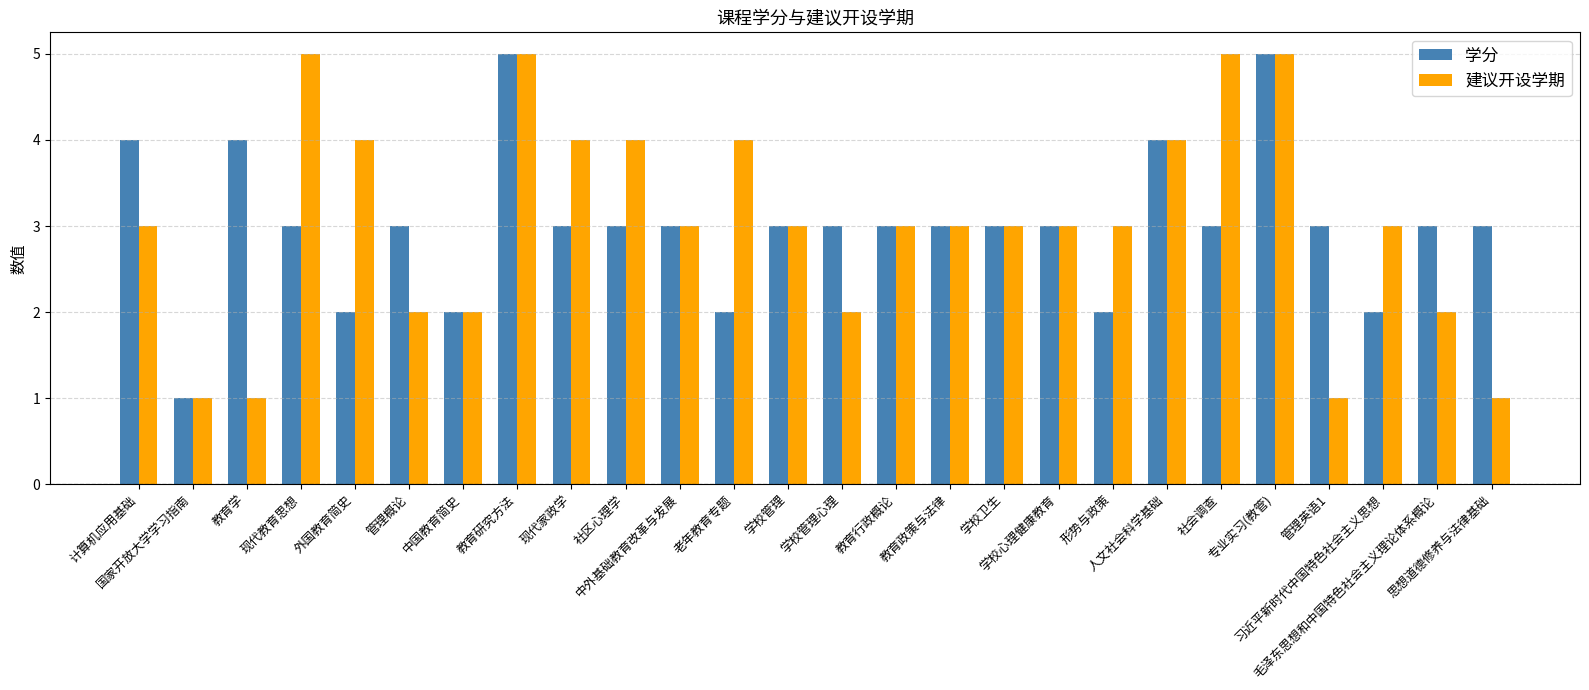

What are all the series names shown in the legend?

学分, 建议开设学期